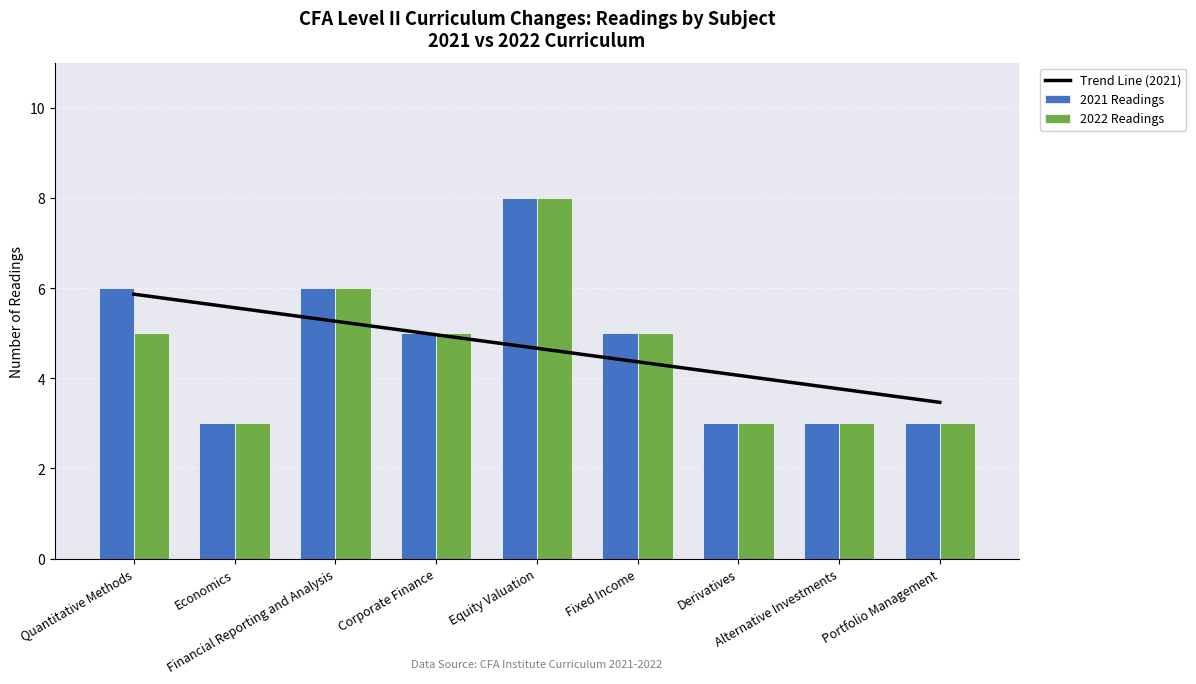

Count the number of categories in the chart.

9